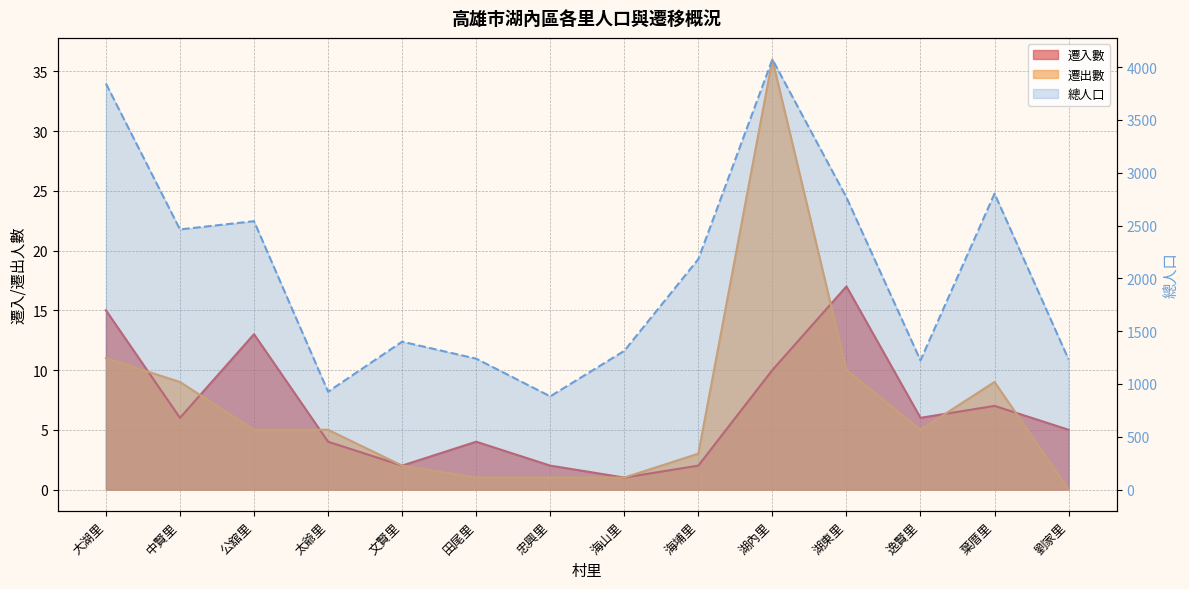

How many data points does each series have?

14